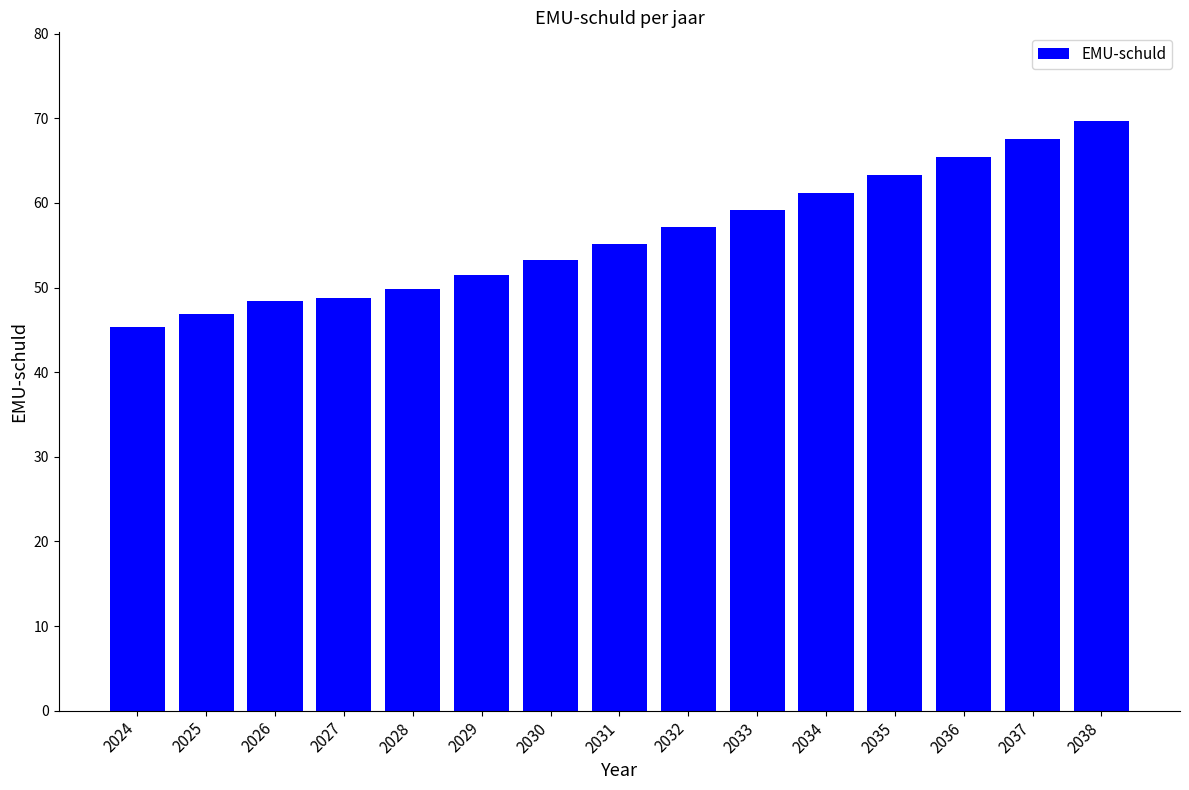

Reading right to left, list all the values displayed in this chart.

2038=69.7	2037=67.5	2036=65.4	2035=63.3	2034=61.2	2033=59.2	2032=57.1	2031=55.1	2030=53.3	2029=51.5	2028=49.8	2027=48.8	2026=48.4	2025=46.9	2024=45.3